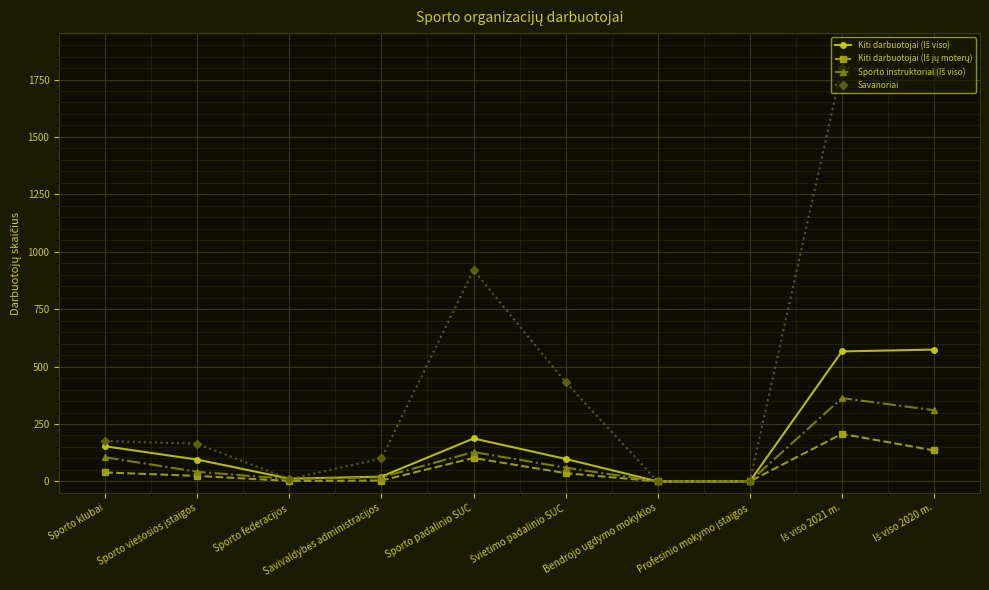

What position from the left is Bendrojo ugdymo mokyklos?

7